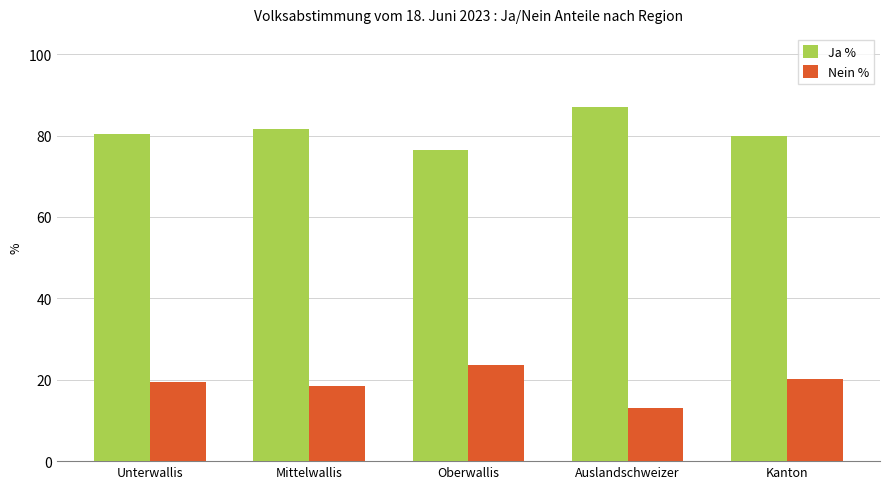

What is the sum of the Ja % values at Unterwallis and Auslandschweizer?

167.5